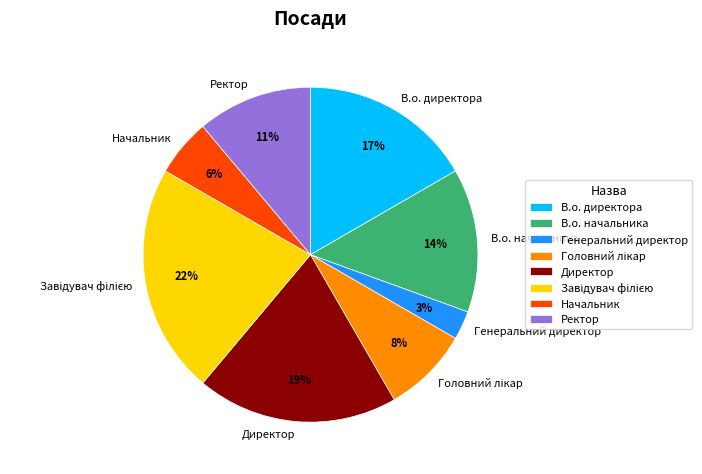

Is it true that В.о. начальника is 14% of the pie?

True